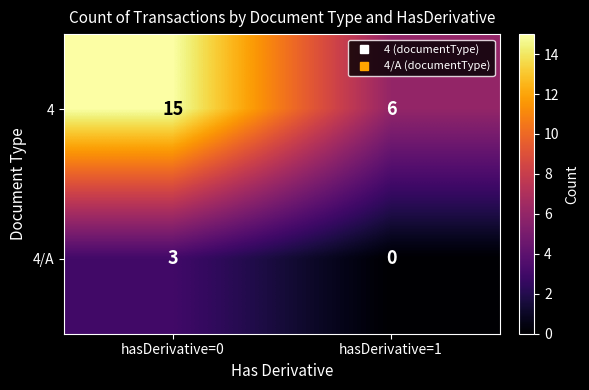

Reading right to left, extract all data points from this chart.

4: hasDerivative=1=6	hasDerivative=0=15
4/A: hasDerivative=1=0	hasDerivative=0=3